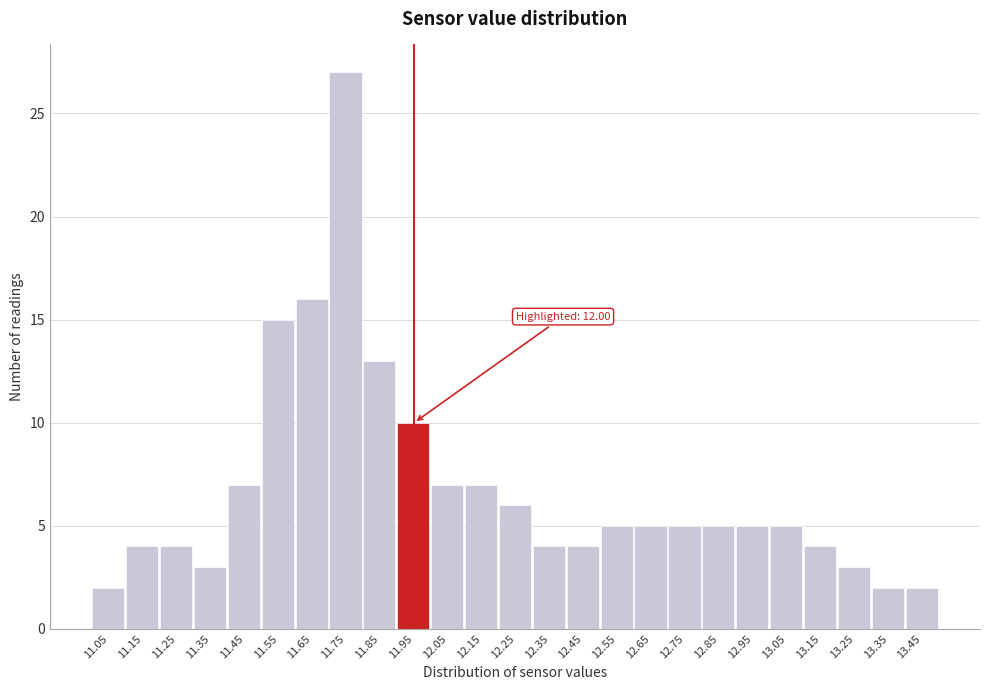

Reading left to right, extract all data points from this chart.

2	4	4	3	7	15	16	27	13	10	7	7	6	4	4	5	5	5	5	5	5	4	3	2	2